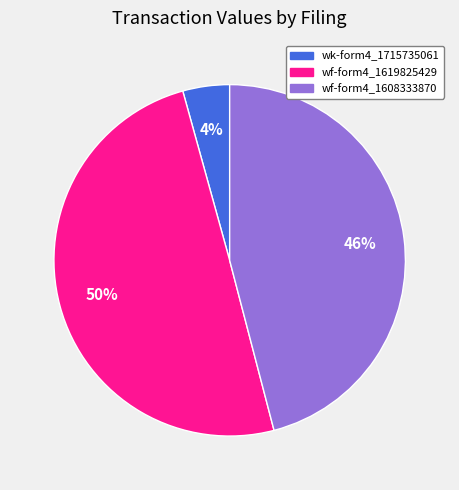

To the nearest percent, what is the average slice percentage?

33%